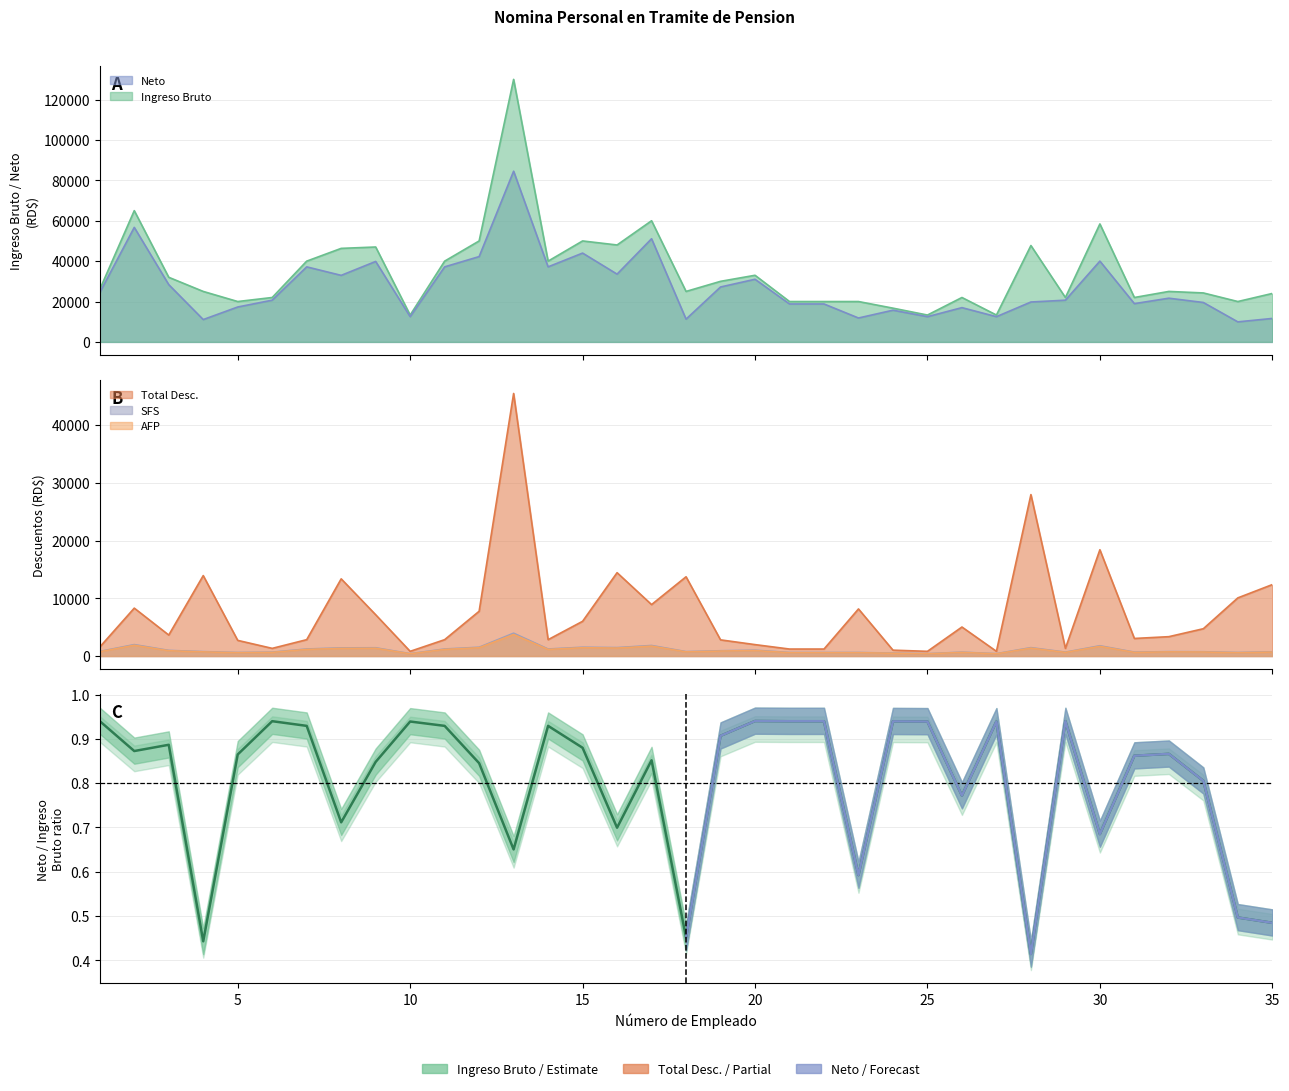

Where does the Total Desc. series first go above 3631?

2